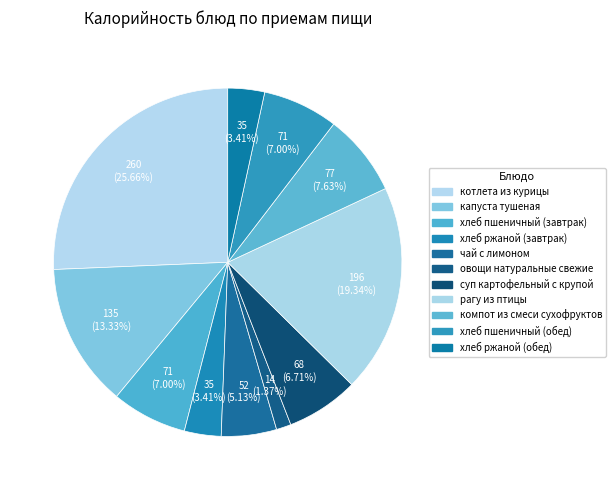

To the nearest percent, what portion does хлеб пшеничный (завтрак) represent?

7%